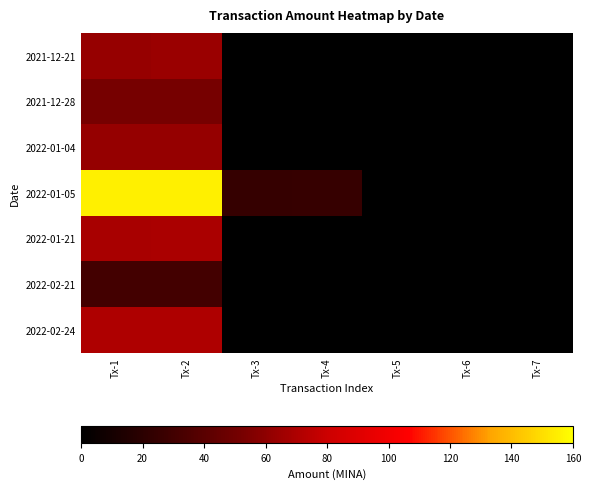

What is the highest value of the 2022-02-21 series?

31.0